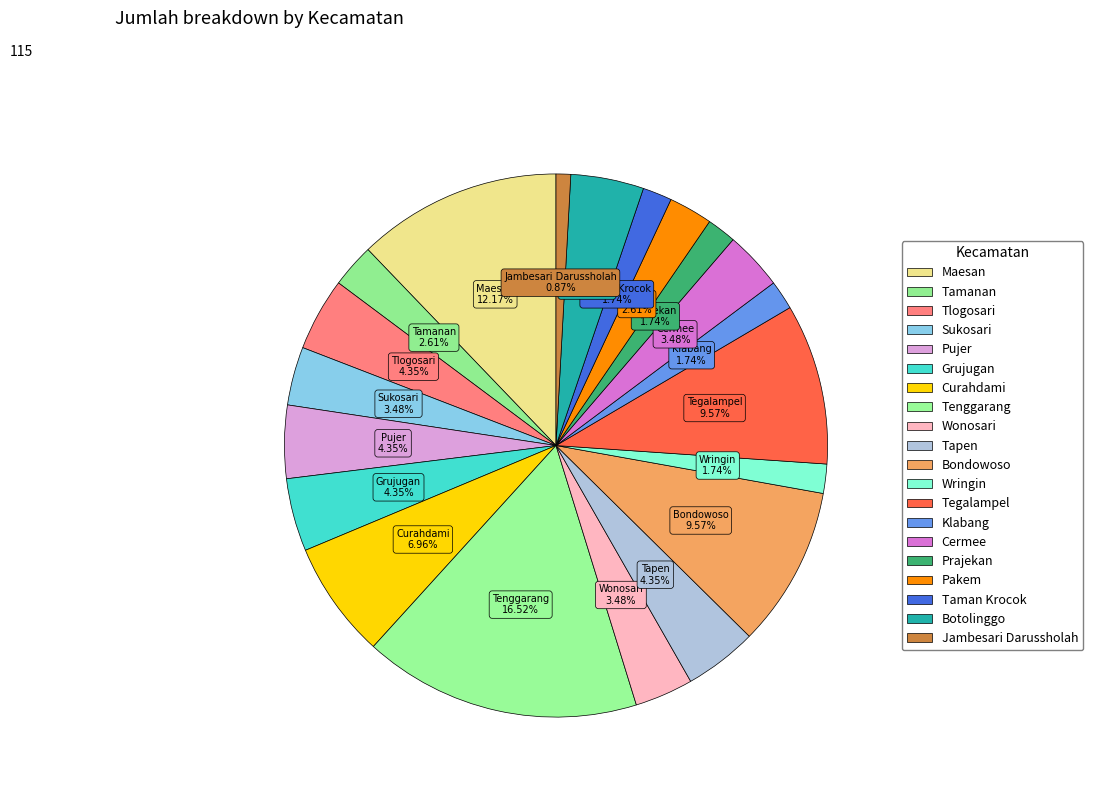

To the nearest percent, what percentage of the pie is Jambesari Darussholah?

1%